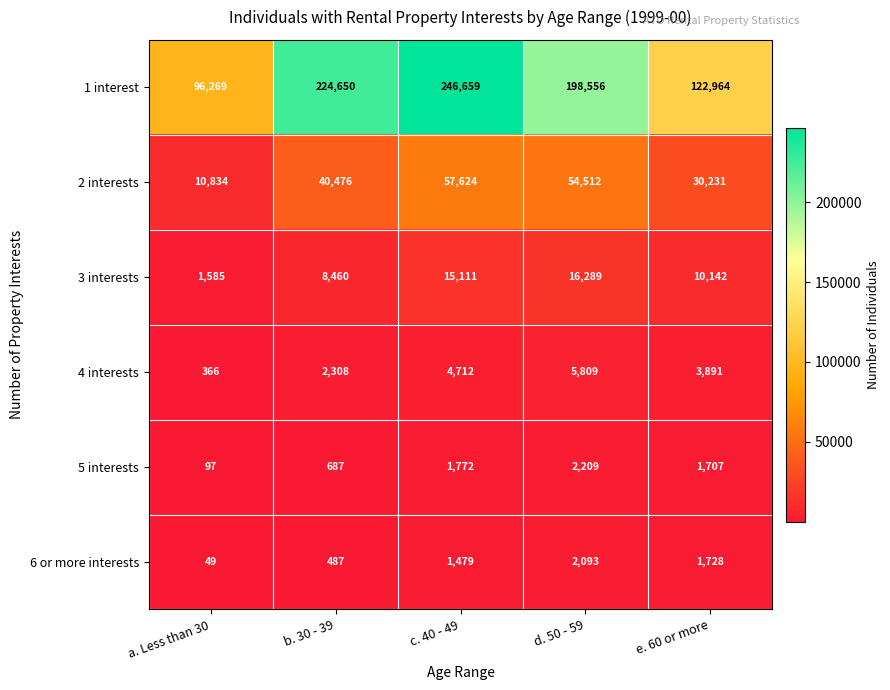

What is the sum of the 2 interests values at c. 40 - 49 and b. 30 - 39?

98100